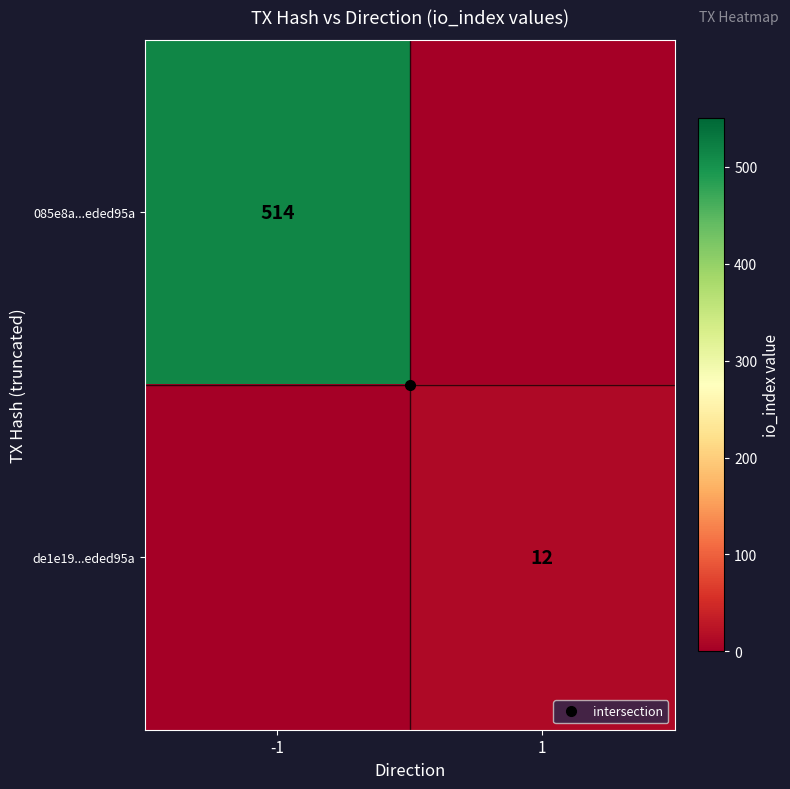

What is the difference between the maximum and minimum values in the 085e8a...eded95a series?

514